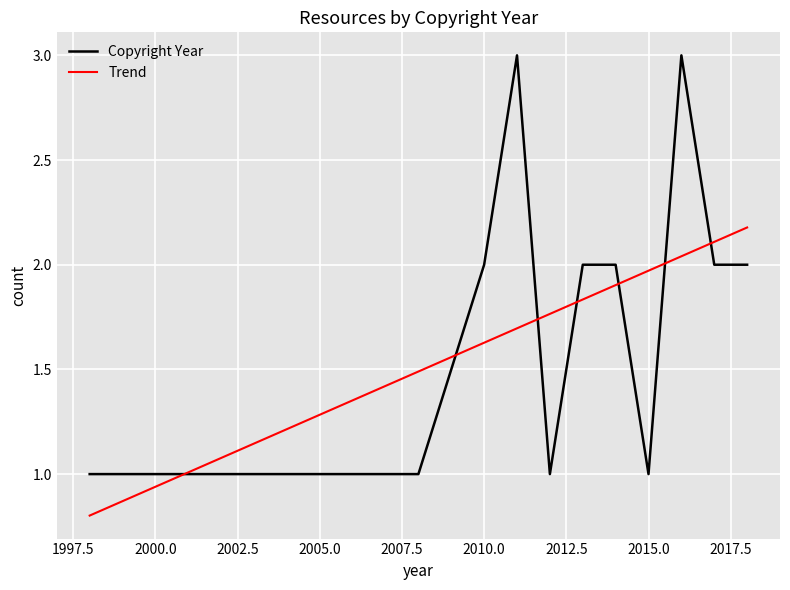

List the series in order of their peak value, lowest first.

Trend, Copyright Year